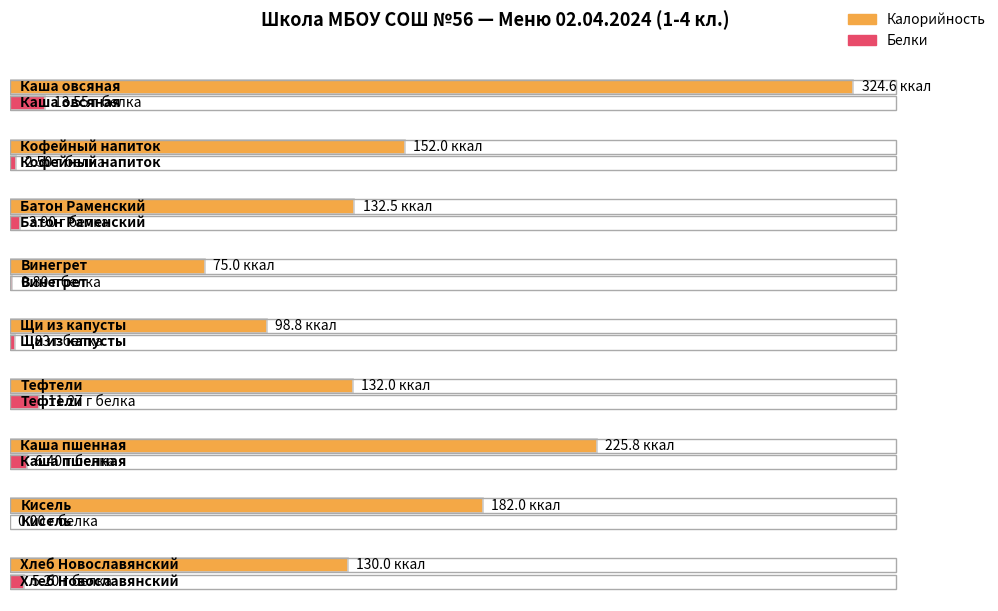

Between Винегрет and Хлеб Новославянский, which series saw the biggest shift?

Калорийность